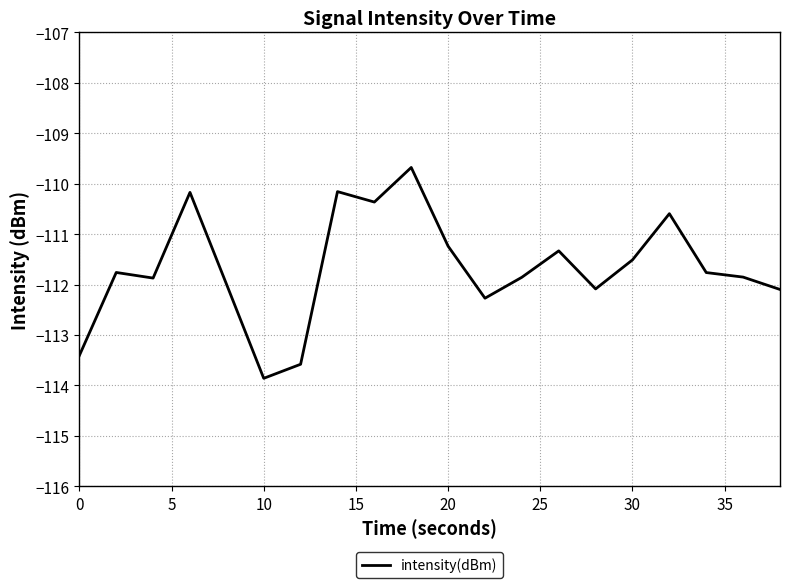

What is the difference between the maximum and minimum values?

4.2